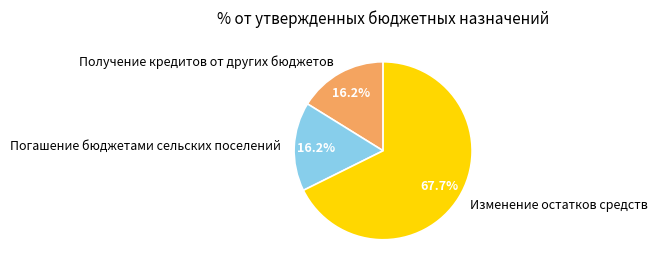

What is the majority slice?

Изменение остатков средств